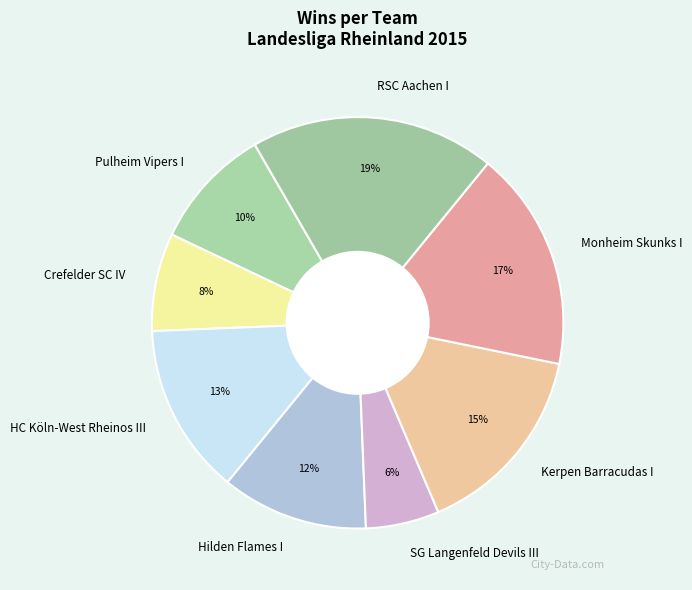

Approximately how many times larger is the value at Pulheim Vipers I compared to Crefelder SC IV?

1.2